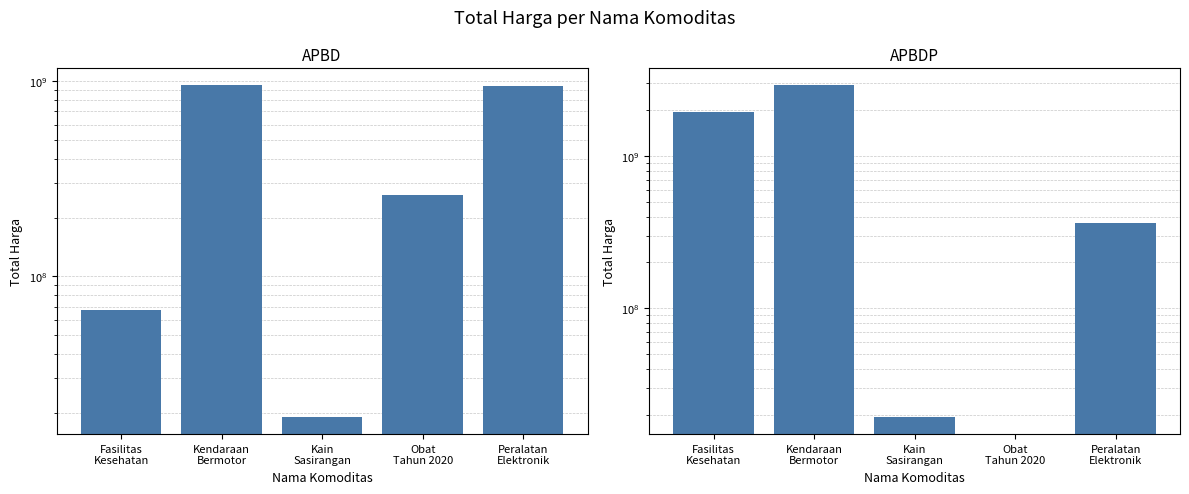

Which category has the lowest value in the APBDP series?

Obat
Tahun 2020